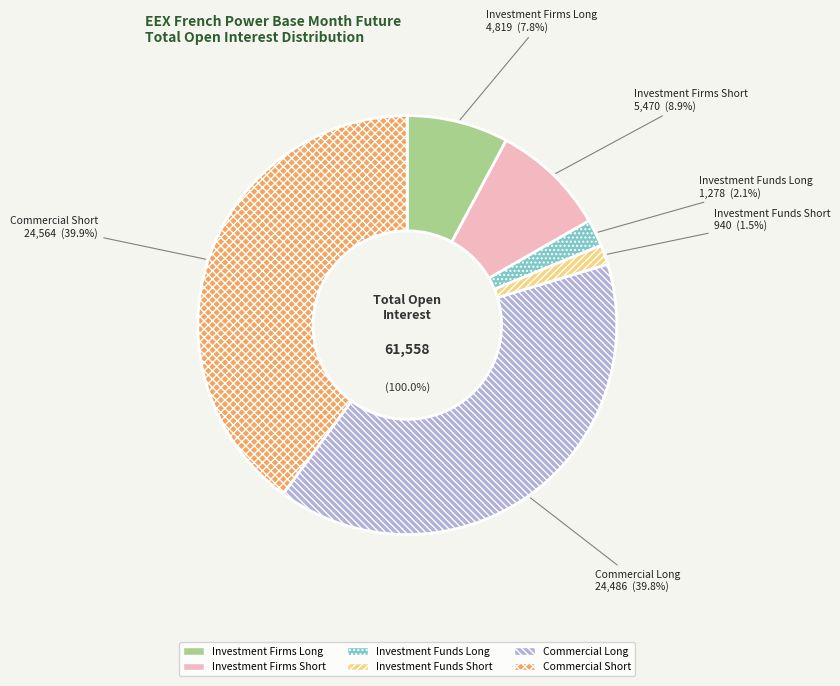

What is the ratio of the value at Investment Funds Long to the value at Commercial Long?

0.1